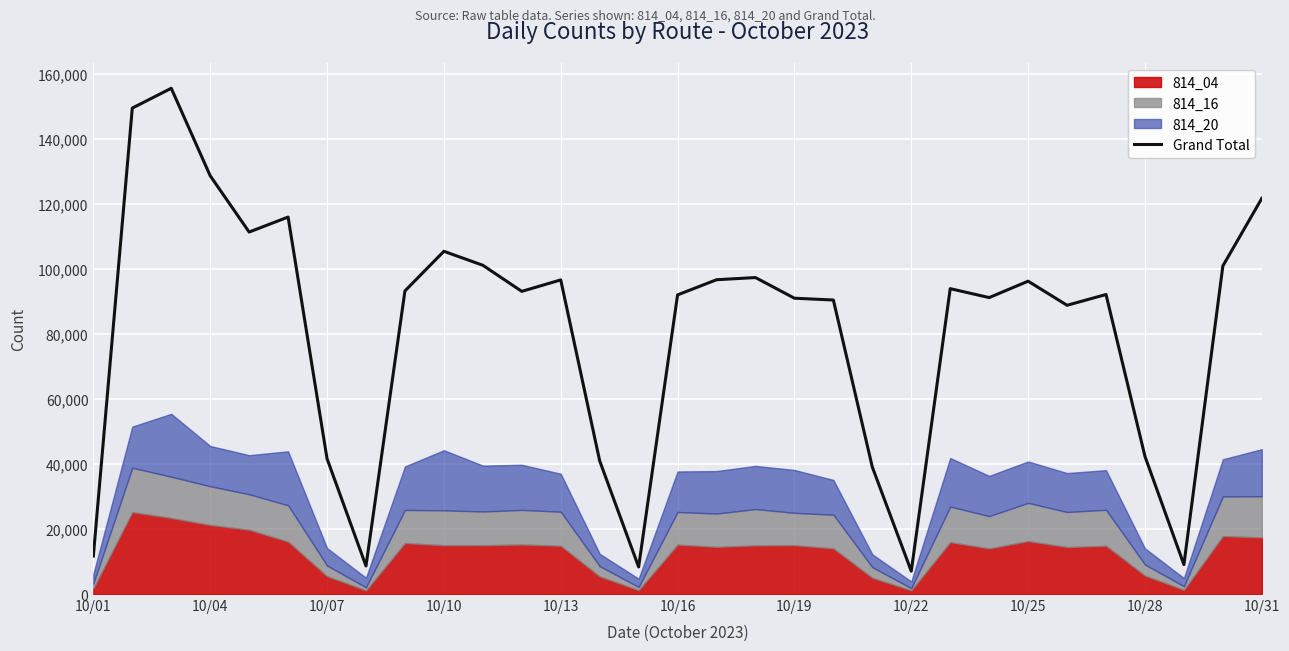

How many lines are shown in the chart?

1